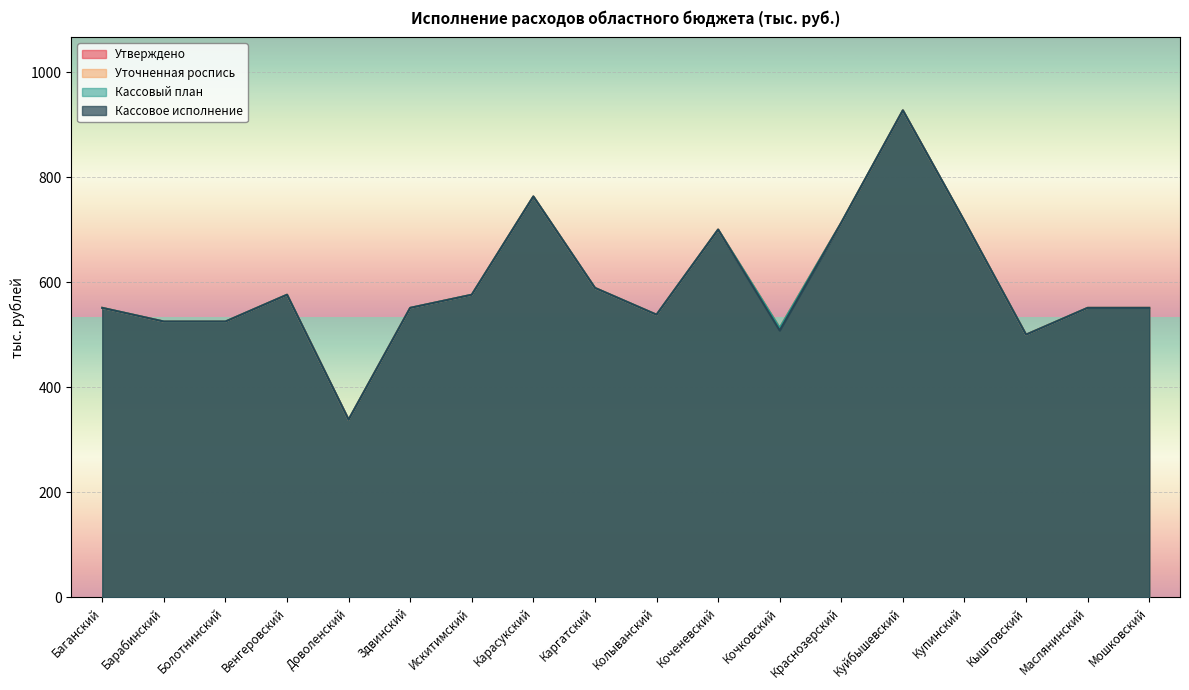

Reading right to left, what are all the values shown in this chart?

Утверждено: Мошковский=551	Маслянинский=551	Кыштовский=500	Купинский=716	Куйбышевский=927	Краснозерский=713	Кочковский=513	Коченевский=700	Колыванский=538	Каргатский=589	Карасукский=763	Искитимский=576	Здвинский=551	Доволенский=338	Венгеровский=576	Болотнинский=525	Барабинский=525	Баганский=551
Уточненная роспись: Мошковский=551	Маслянинский=551	Кыштовский=500	Купинский=716	Куйбышевский=927	Краснозерский=713	Кочковский=513	Коченевский=700	Колыванский=538	Каргатский=589	Карасукский=763	Искитимский=576	Здвинский=551	Доволенский=338	Венгеровский=576	Болотнинский=525	Барабинский=525	Баганский=551
Кассовый план: Мошковский=551	Маслянинский=551	Кыштовский=500	Купинский=716	Куйбышевский=927	Краснозерский=713	Кочковский=513	Коченевский=700	Колыванский=538	Каргатский=589	Карасукский=763	Искитимский=576	Здвинский=551	Доволенский=338	Венгеровский=576	Болотнинский=525	Барабинский=525	Баганский=551
Кассовое исполнение: Мошковский=551	Маслянинский=551	Кыштовский=500	Купинский=716	Куйбышевский=927	Краснозерский=713	Кочковский=508	Коченевский=700	Колыванский=538	Каргатский=589	Карасукский=763	Искитимский=576	Здвинский=551	Доволенский=338	Венгеровский=576	Болотнинский=525	Барабинский=525	Баганский=551